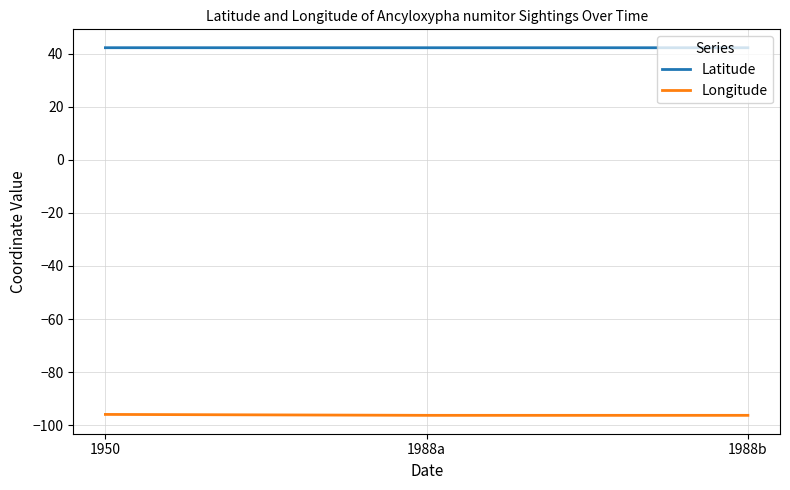

What is the highest value of the Latitude series?

42.3